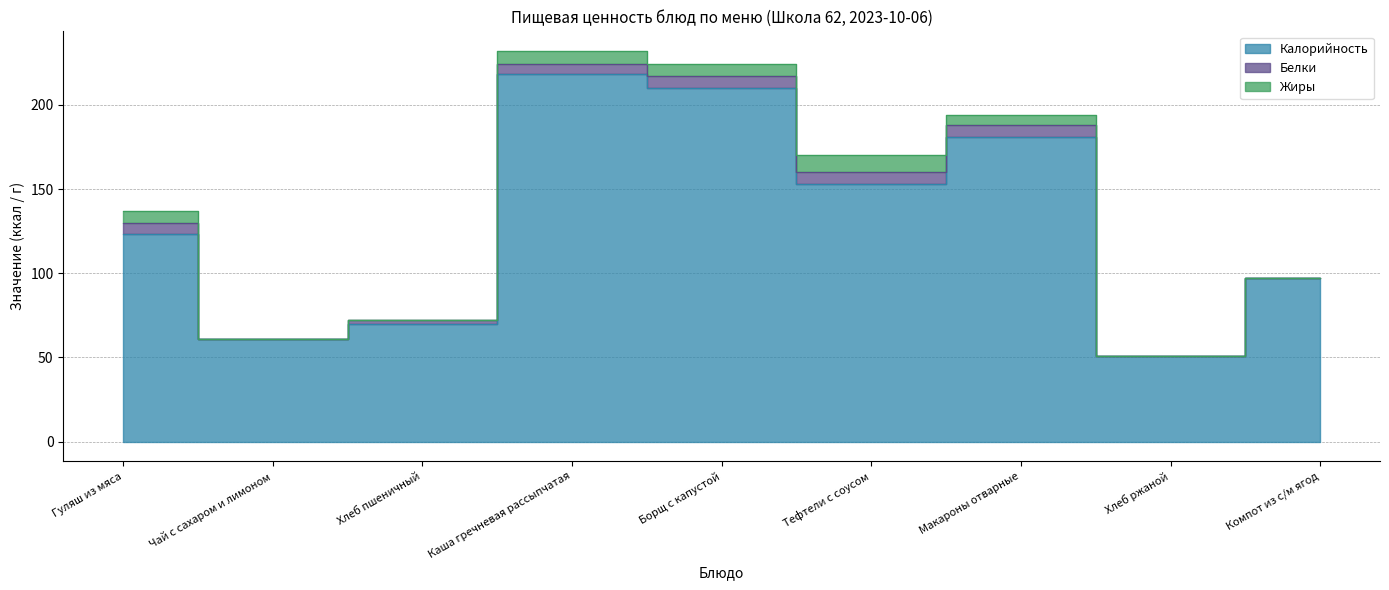

In Белки, how many points are lower than both neighbors (excluding endpoints)?

1